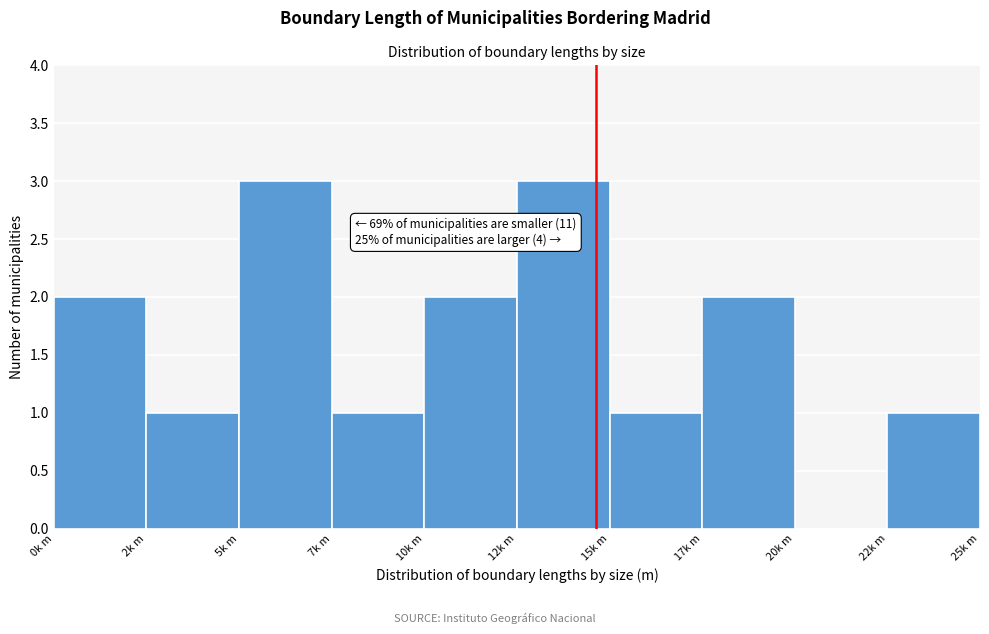

Reading left to right, list all the values displayed in this chart.

0k m=2	2k m=1	5k m=3	7k m=1	10k m=2	12k m=3	15k m=1	17k m=2	20k m=0	22k m=1